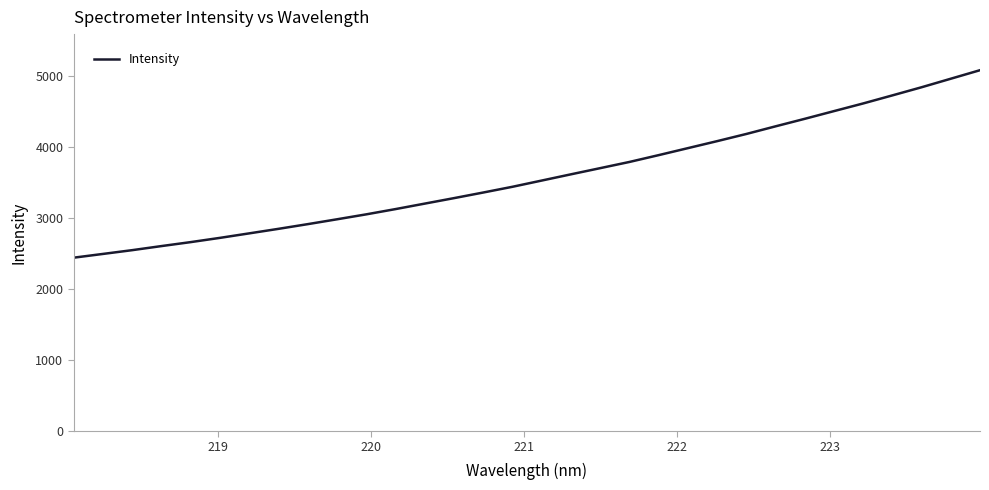

What is the maximum value shown in the chart?

5077.6